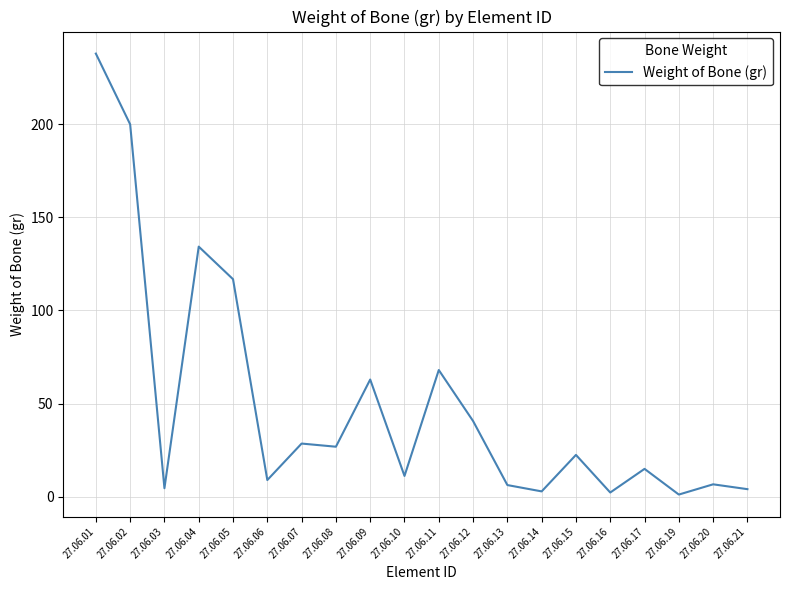

Between 27.06.09 and 27.06.06, which is larger?

27.06.09